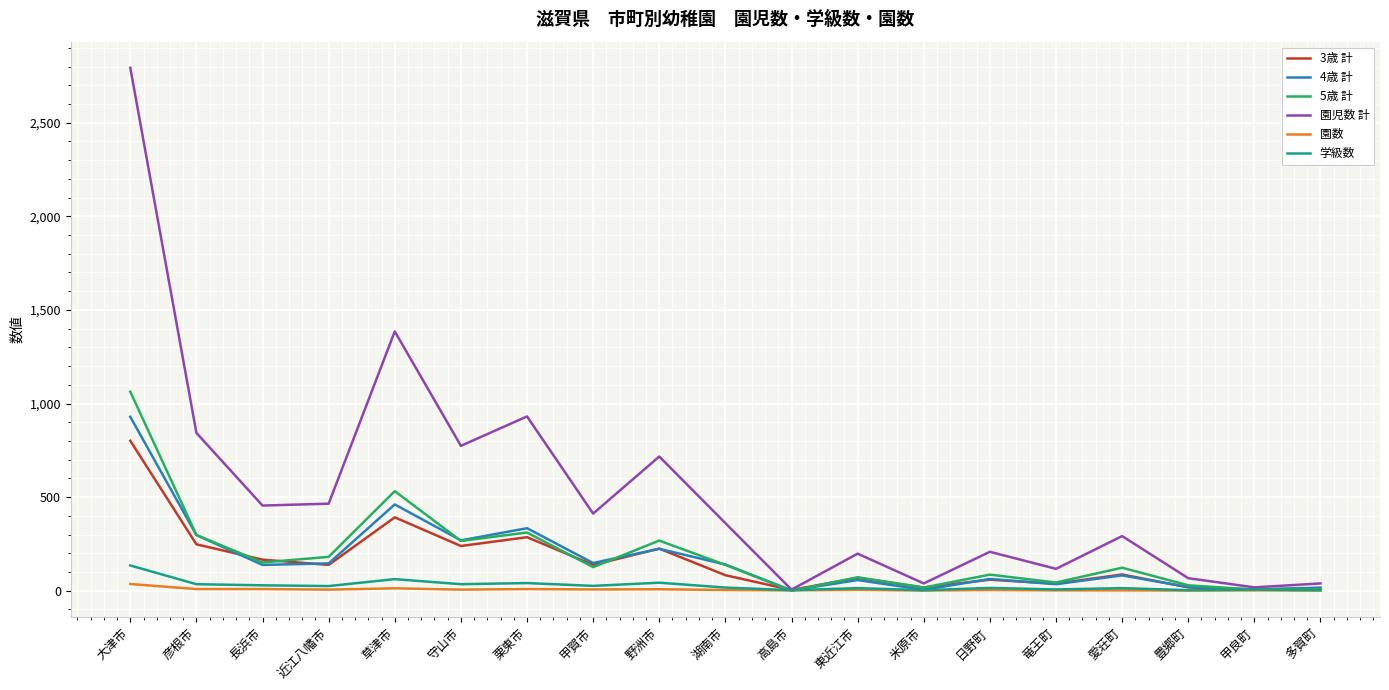

What is the difference between the highest and lowest values at 豊郷町?

66